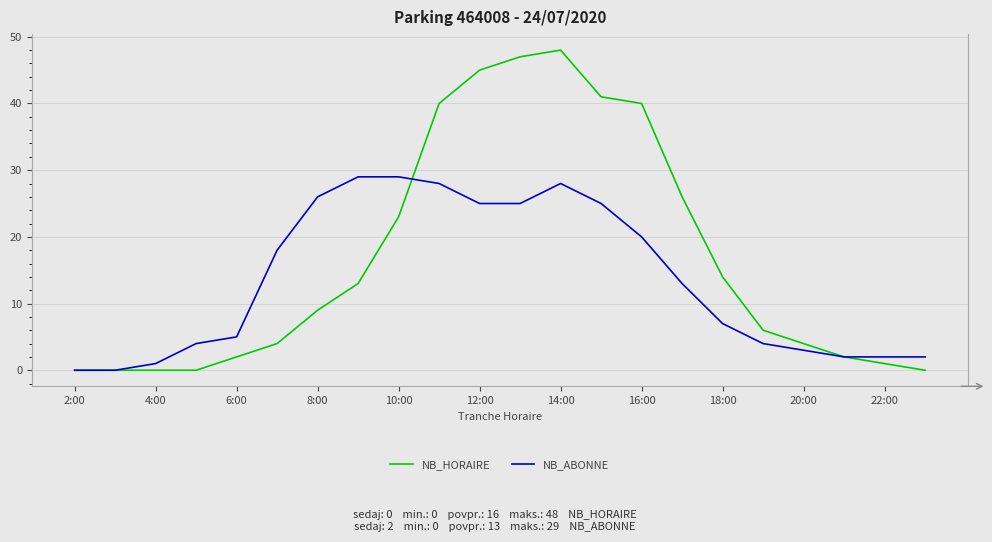

Which series has the largest total across all categories?

NB_HORAIRE